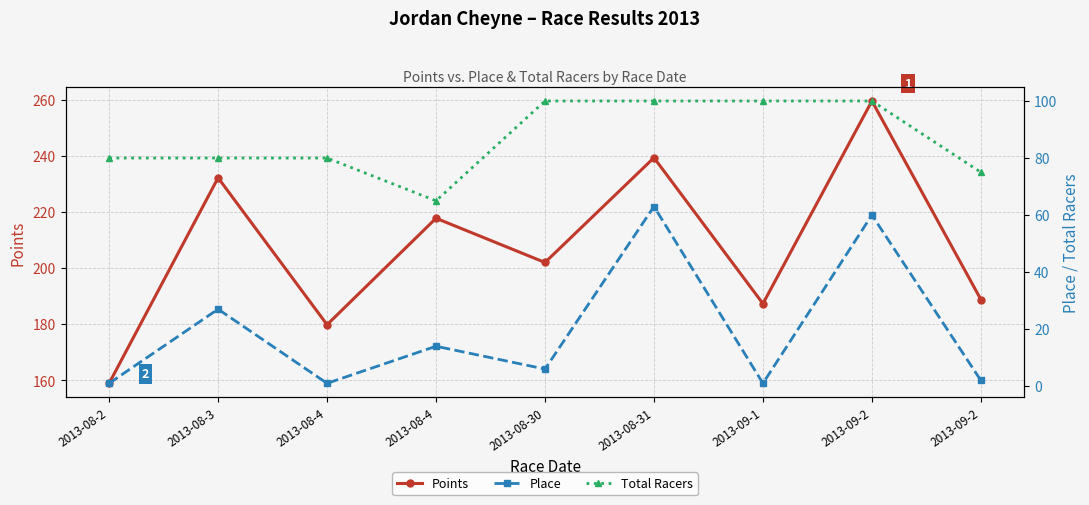

Where is Place nearest to the value 32?

2013-08-3